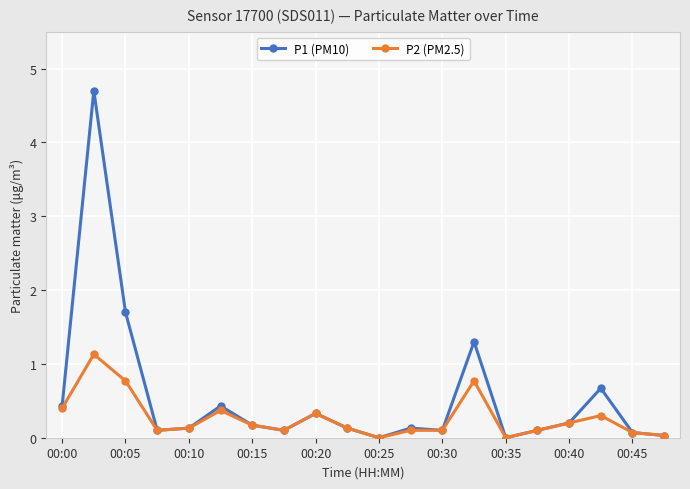

Is this an area chart (filled region under the line)?

No